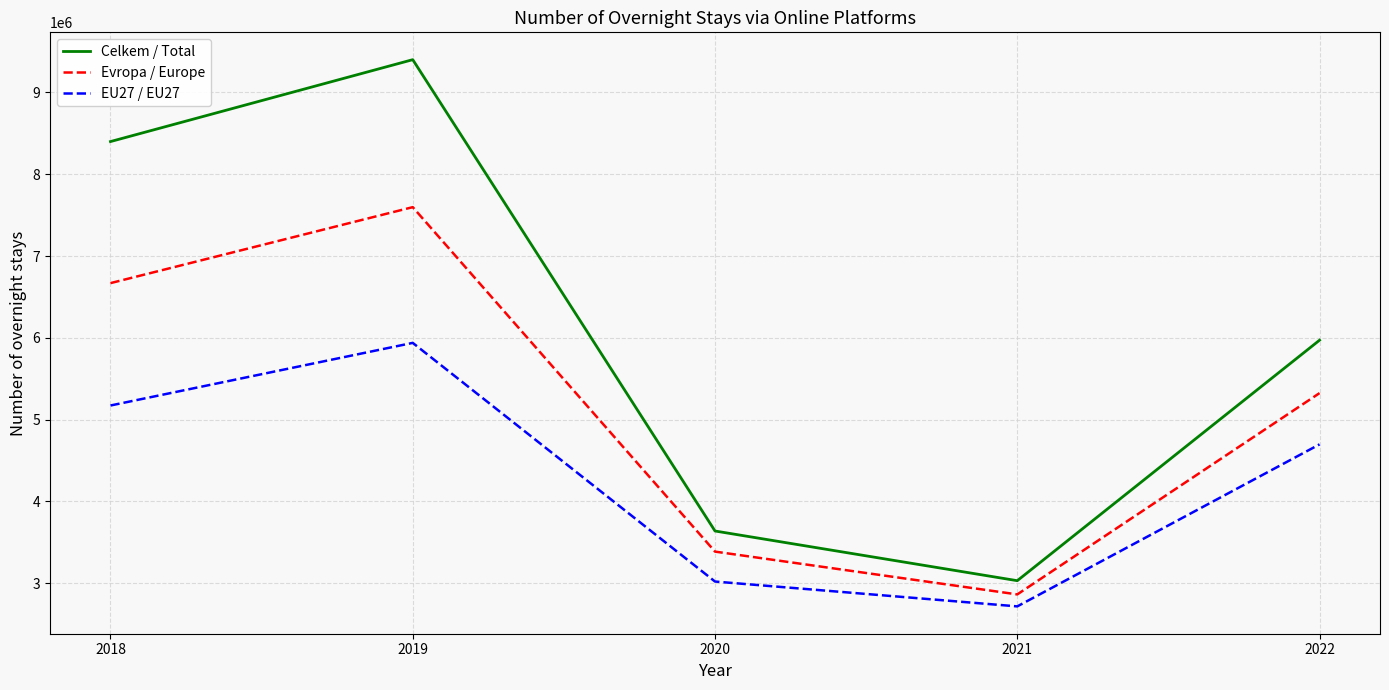

What are all the series names shown in the legend?

Celkem / Total, Evropa / Europe, EU27 / EU27